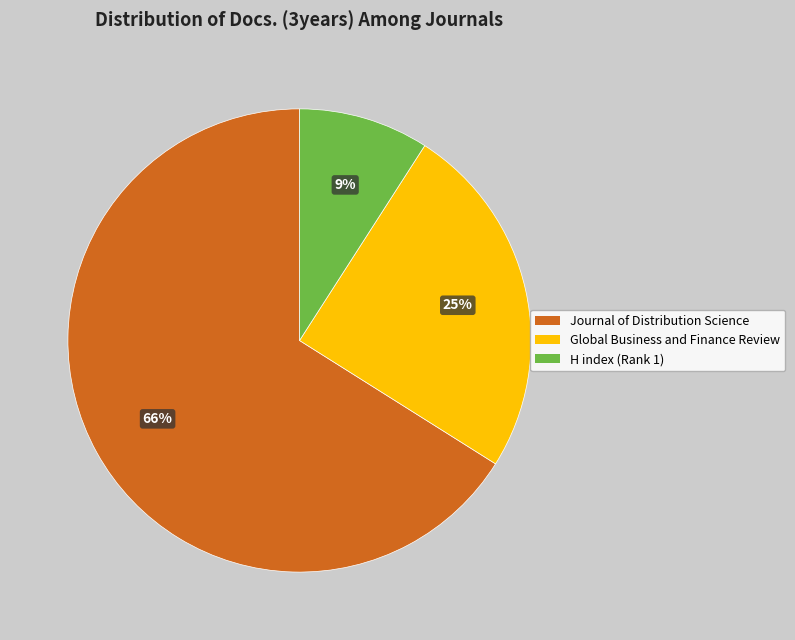

The H index (Rank 1) slice represents 1% of the pie. True or false?

False